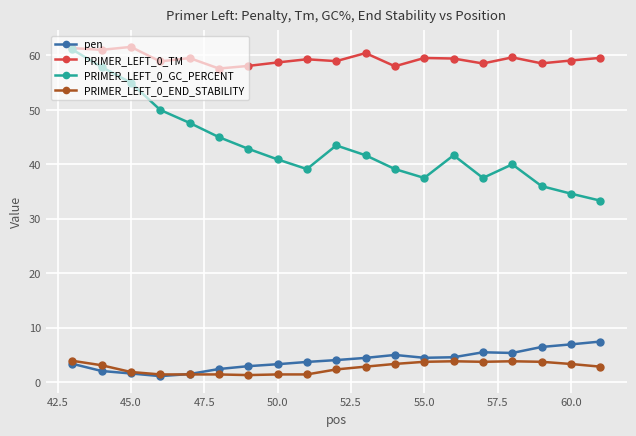

Which series has the largest range (max minus min)?

PRIMER_LEFT_0_GC_PERCENT